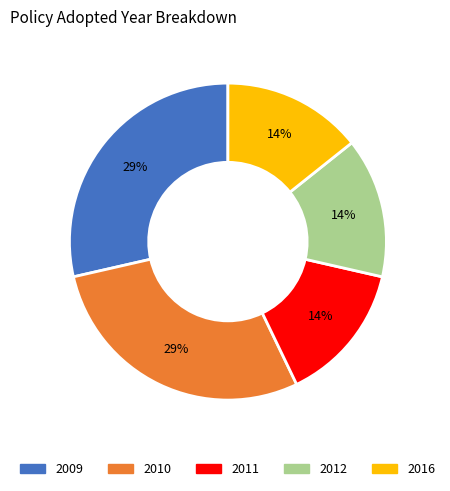

Does any single category account for the majority?

No